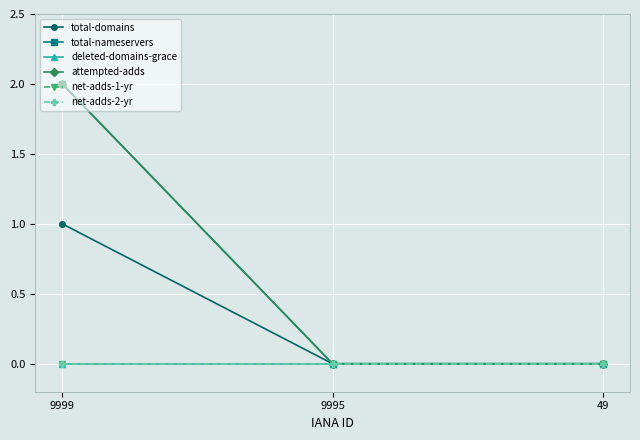

Reading right to left, what are all the values shown in this chart?

total-domains: 0	0	1
total-nameservers: 0	0	2
deleted-domains-grace: 0	0	0
attempted-adds: 0	0	2
net-adds-1-yr: 0	0	0
net-adds-2-yr: 0	0	0